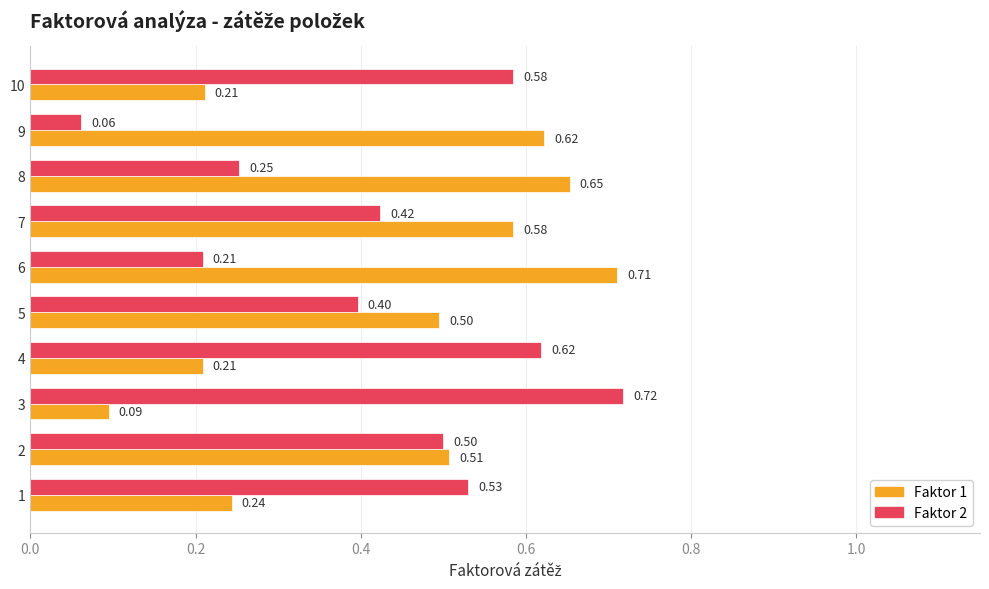

What is the average value of the Faktor 1 series?

0.4